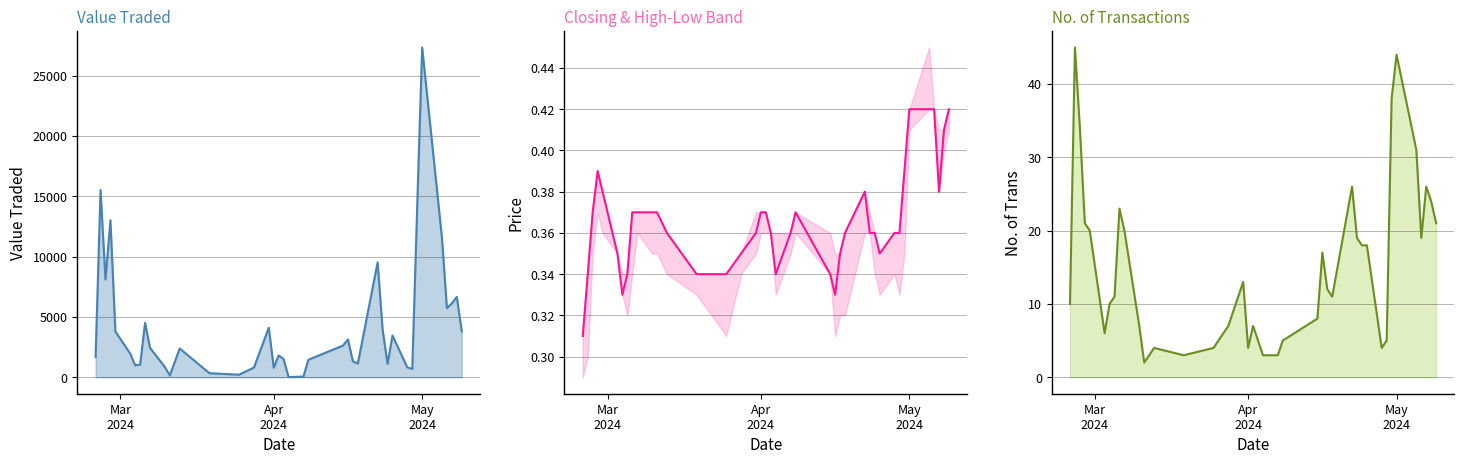

What is the value of the No. of Trans point at the 35th from the left?

44.0